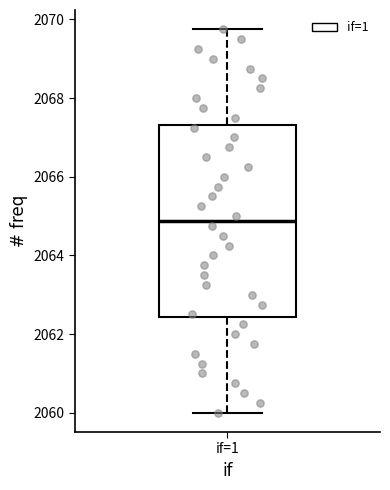

Where is the upper edge of the box for if=1 on the y-axis? The values are not printed on the chart, so give them approximately, as read against the axis.

2067.4